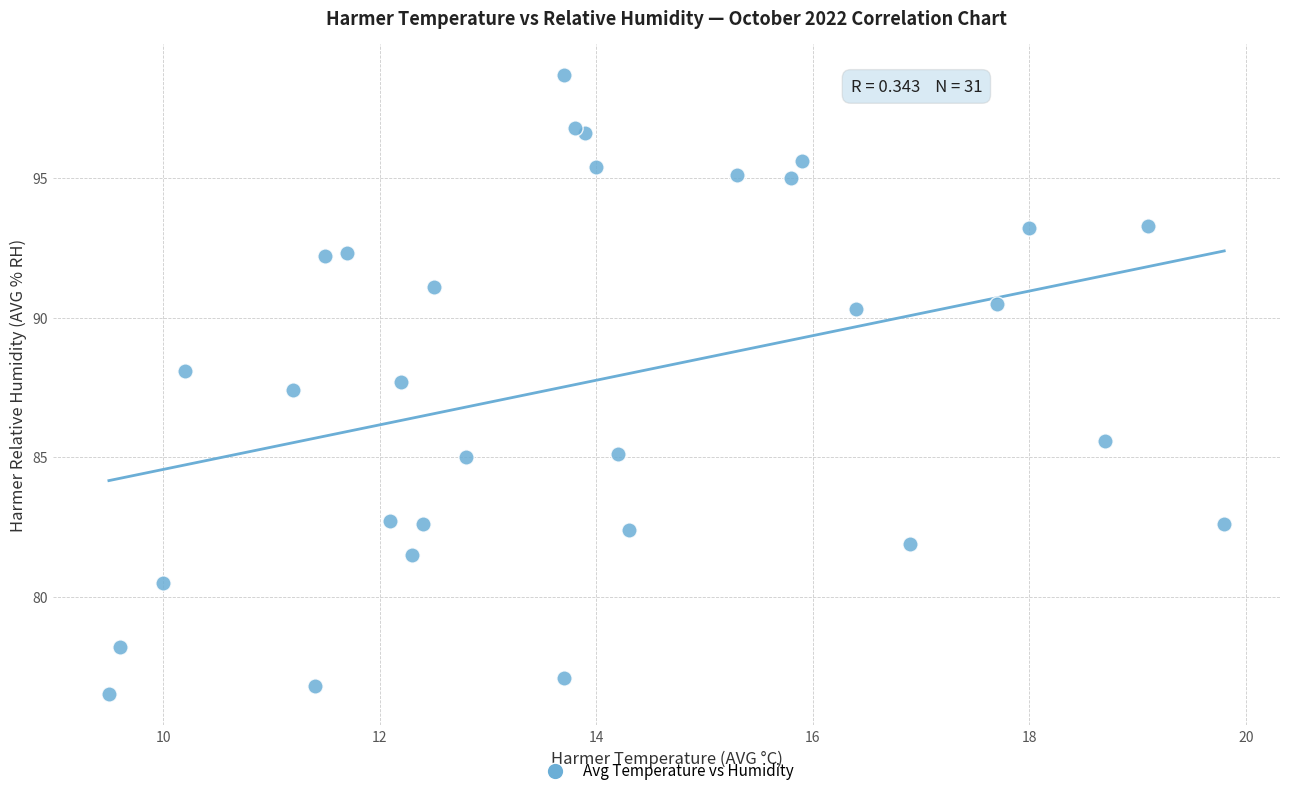

What Y value in the scatter plot is closest to 87?

87.4